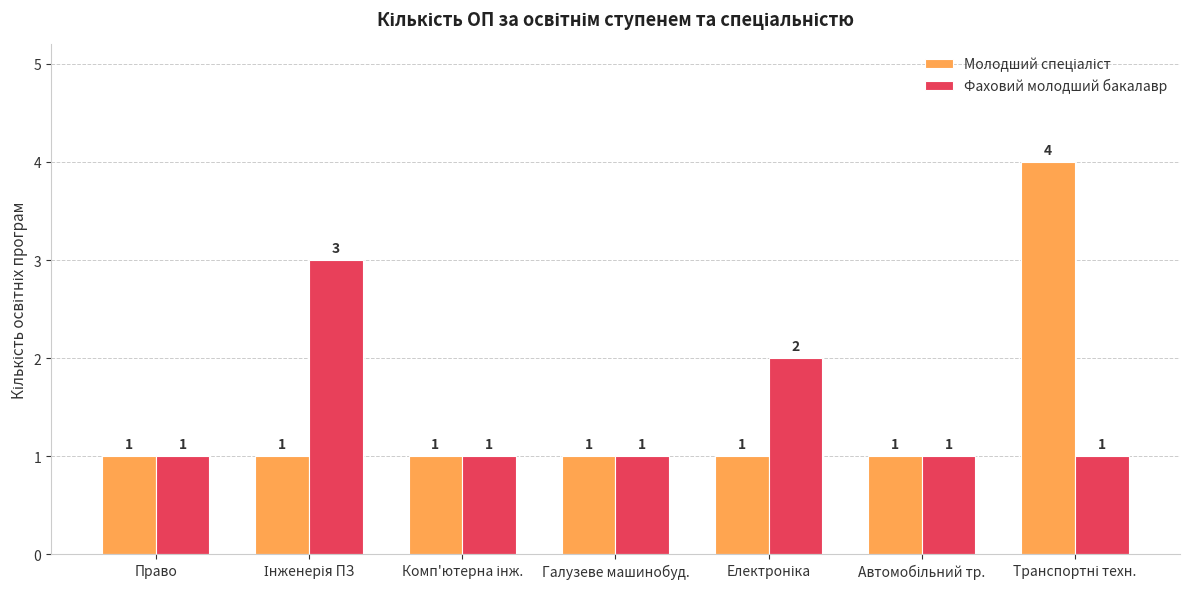

How many Фаховий молодший бакалавр values are between 1 and 2?

6